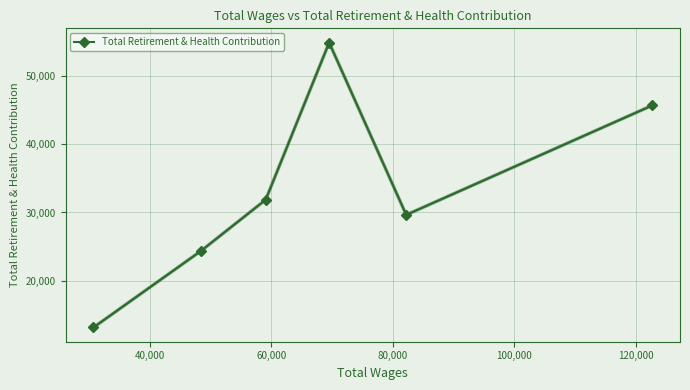

Reading left to right, what are all the values shown in this chart?

13116	24343	31878	54953	29651	45712